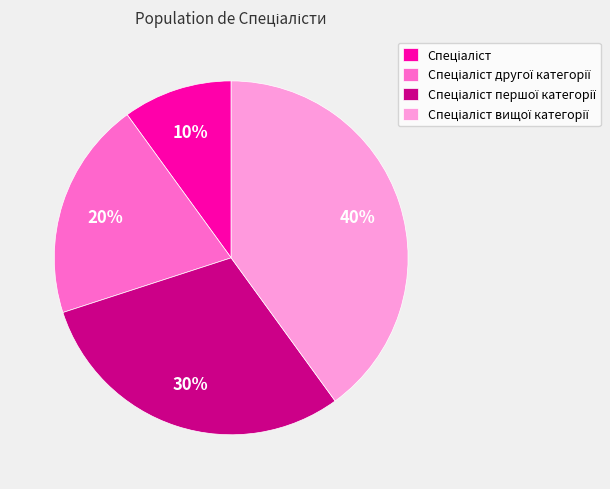

Is there a majority slice in this chart?

No